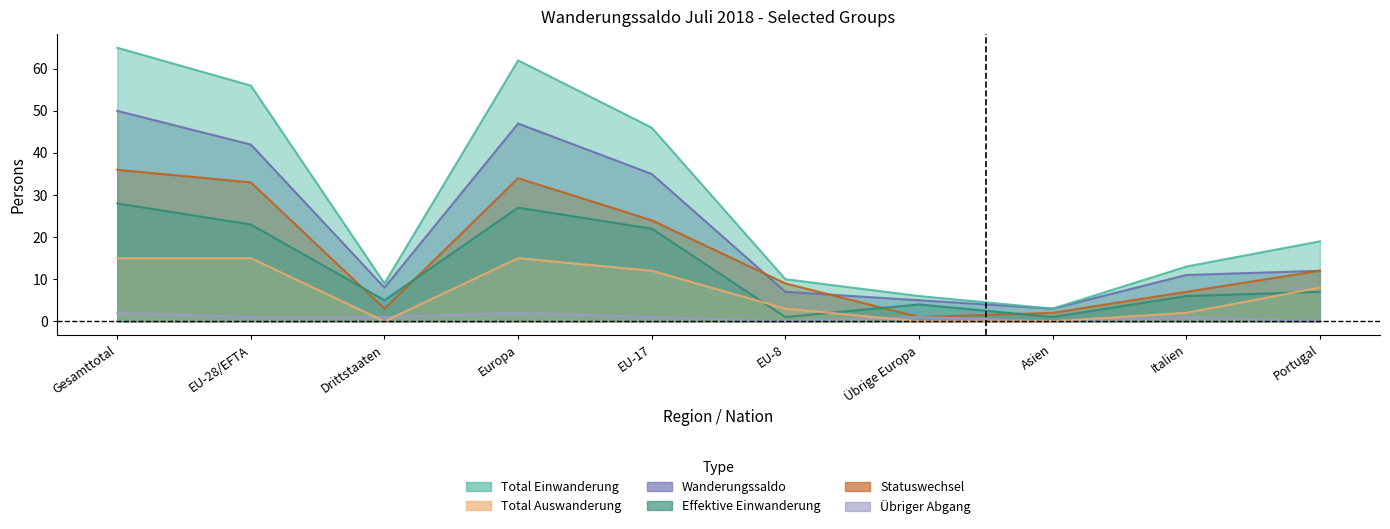

Which series has the largest range (max minus min)?

Total Einwanderung